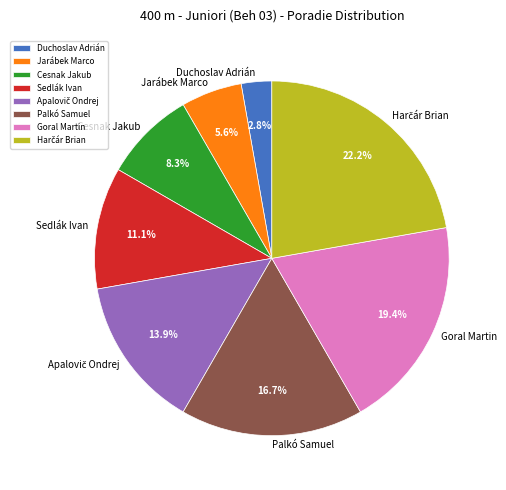

The Jarábek Marco slice represents 18% of the pie. True or false?

False